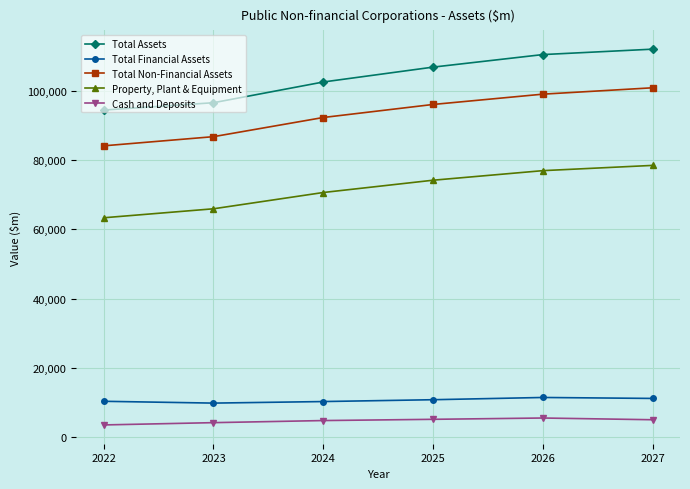

Between 2024 and 2027, which series saw the biggest shift?

Total Assets